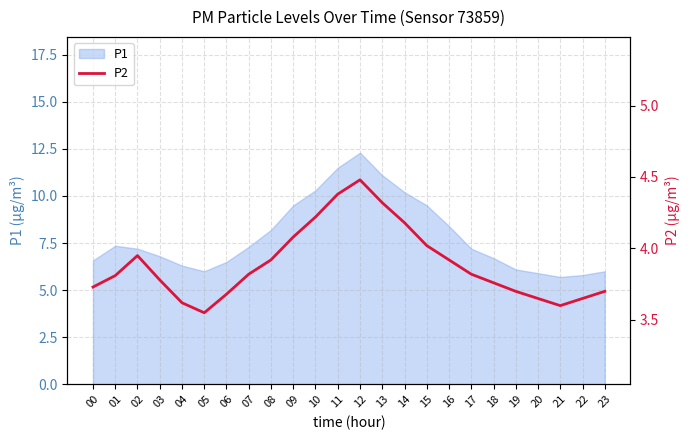

Does the chart have visible grid lines?

Yes